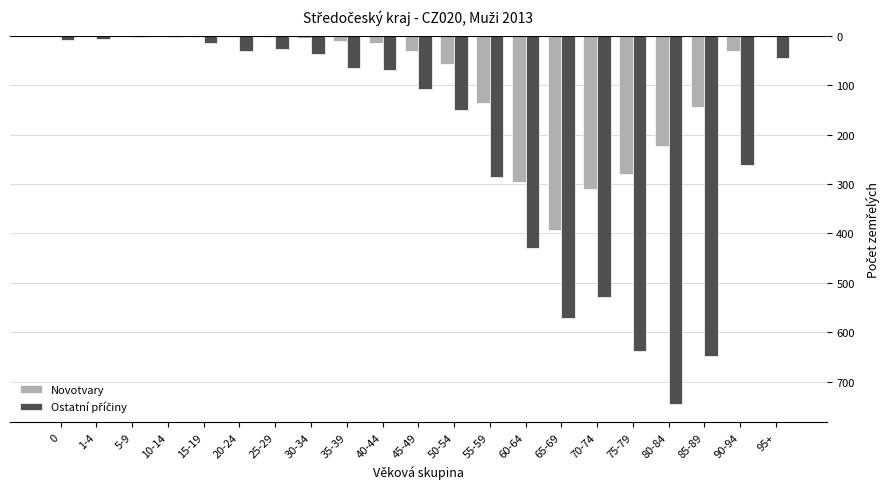

Are the bars grouped side by side (vs. stacked)?

Yes